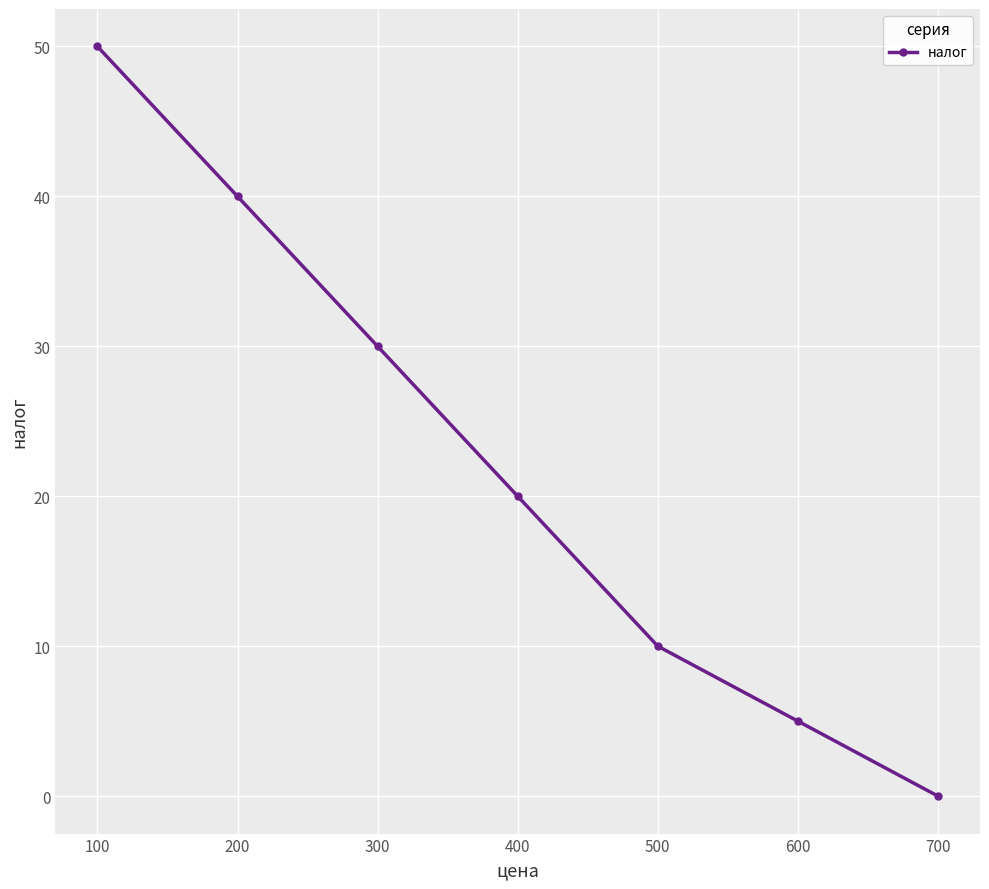

How many distinct data groups are displayed?

1